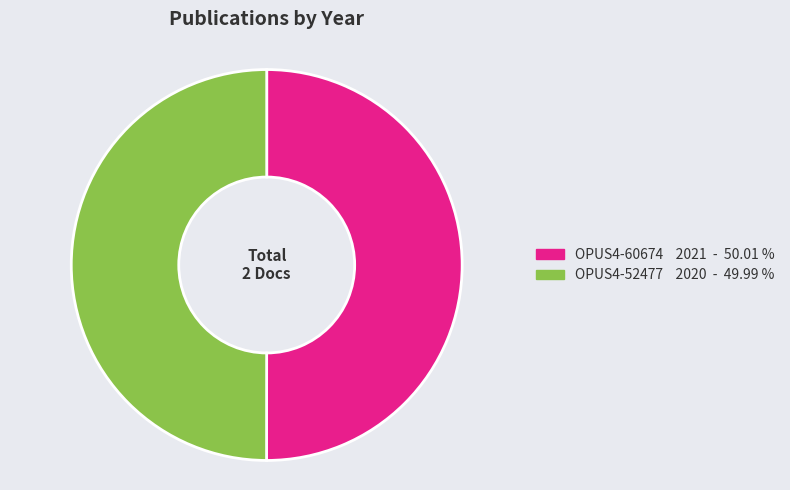

Approximately how many times larger is the value at OPUS4-52477 2020 - 49.99 % compared to OPUS4-60674 2021 - 50.01 %?

1.0